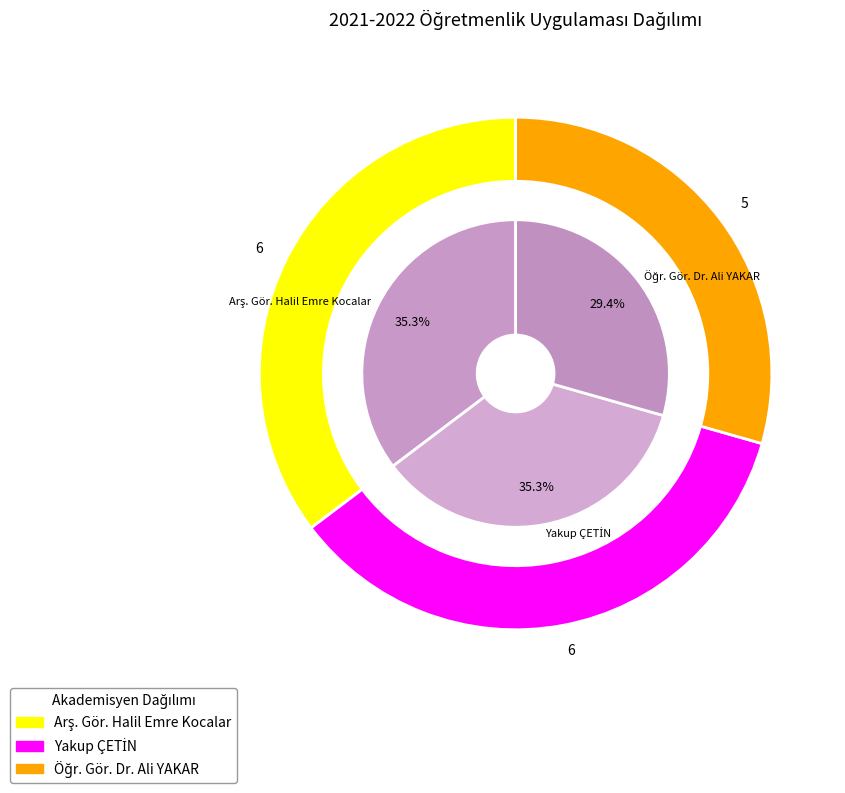

To the nearest percent, what is the difference between the largest and smallest slice percentages?

6%